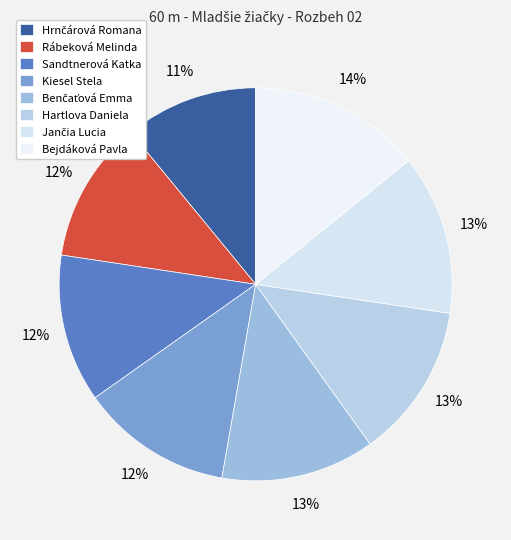

How many segments does this pie chart have?

8